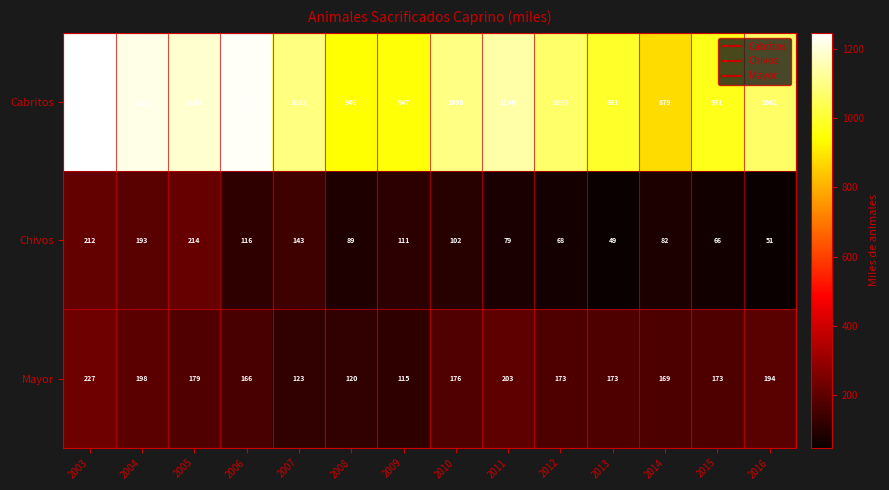

True or false: Cabritos has a value of 1848 at 2010.

False